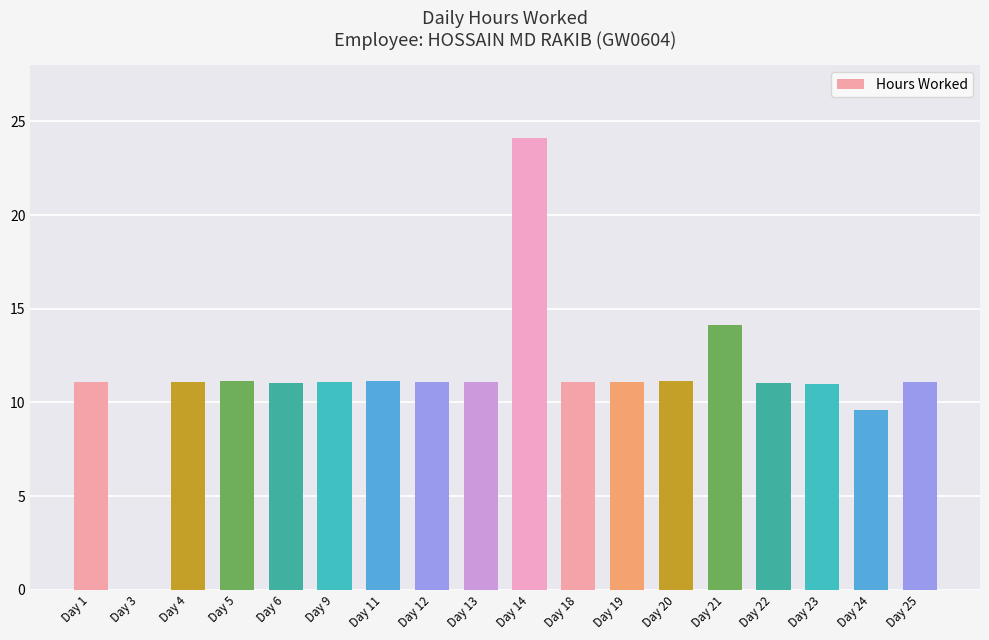

What value does the data have at Day 13?

11.1